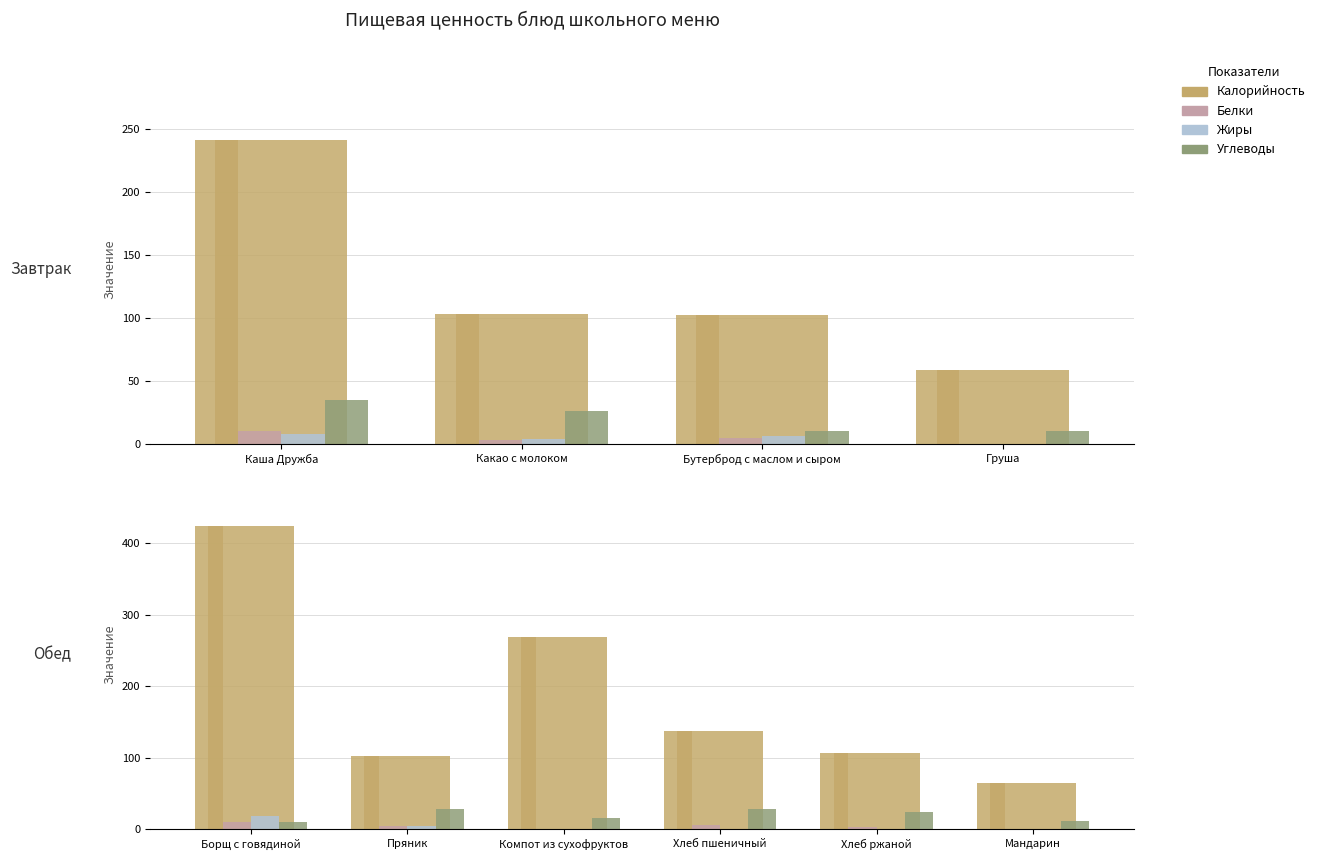

What is the value of the Углеводы bar at the 6th from the left?

11.2